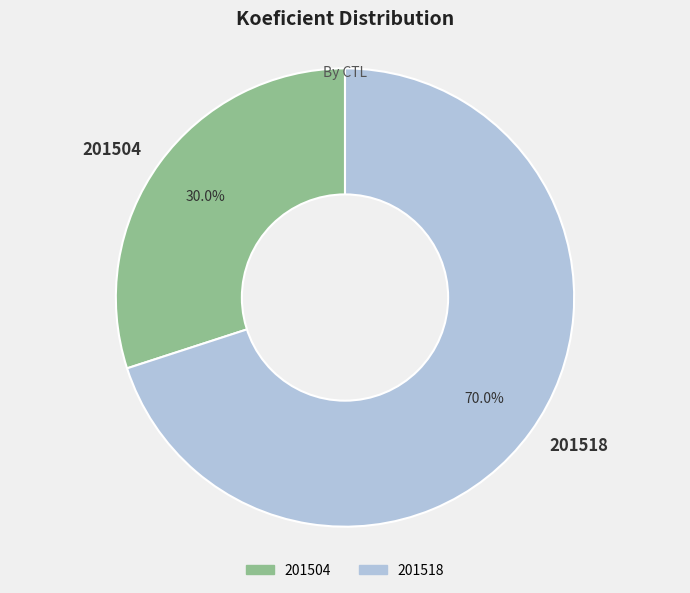

Count the number of slices in the pie.

2